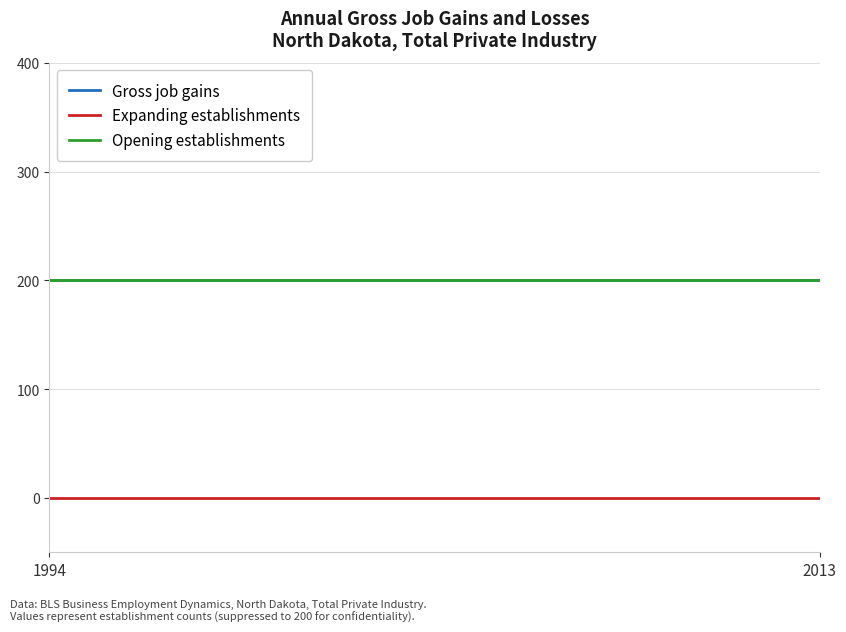

Does the chart display data point markers on the line(s)?

No